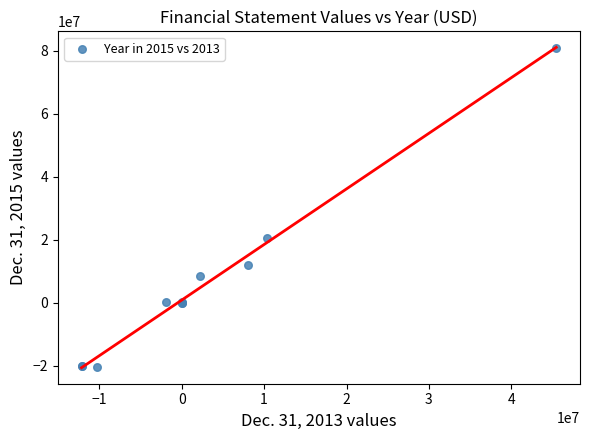

What Y value in the scatter plot is closest to 30230020?

20398352.0